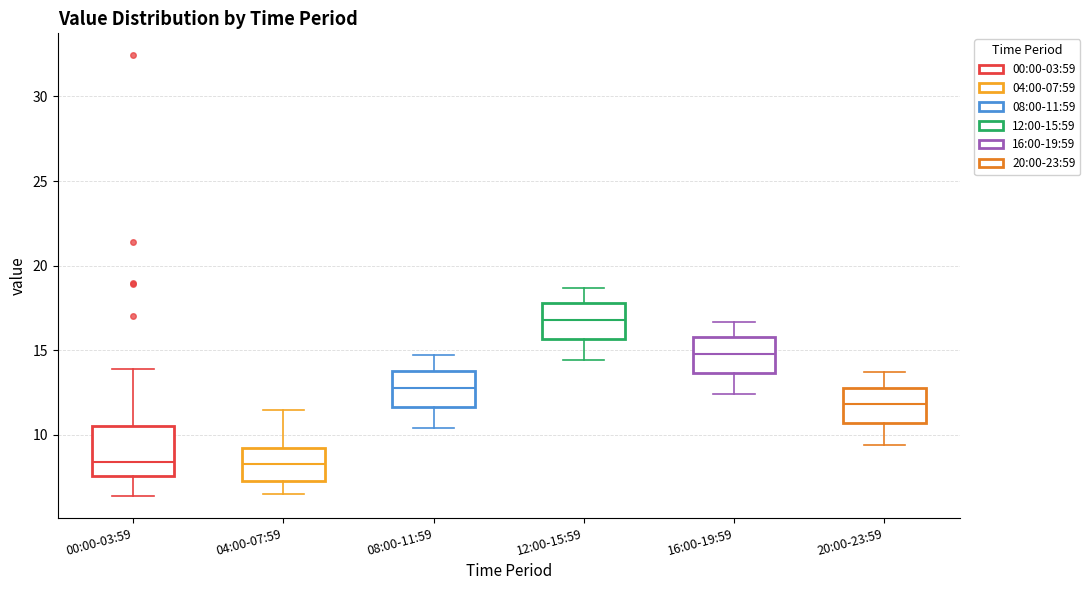

Reading left to right, transcribe this box plot: for each box, give where its median line is, the range the box spans, and where its two whiskers end, as read against the y-axis. The values are not printed on the chart, so give them approximately, as read against the axis.

00:00-03:59: median 8.5, box 7.5 to 10.5, whiskers 6.5 to 14.0
04:00-07:59: median 8.5, box 7.5 to 9.0, whiskers 6.5 to 11.5
08:00-11:59: median 13.0, box 11.5 to 14.0, whiskers 10.5 to 14.5
12:00-15:59: median 17.0, box 15.5 to 18.0, whiskers 14.5 to 18.5
16:00-19:59: median 15.0, box 13.5 to 16.0, whiskers 12.5 to 16.5
20:00-23:59: median 12.0, box 10.5 to 13.0, whiskers 9.5 to 13.5